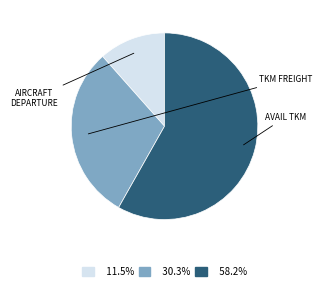

Is there a majority slice in this chart?

Yes